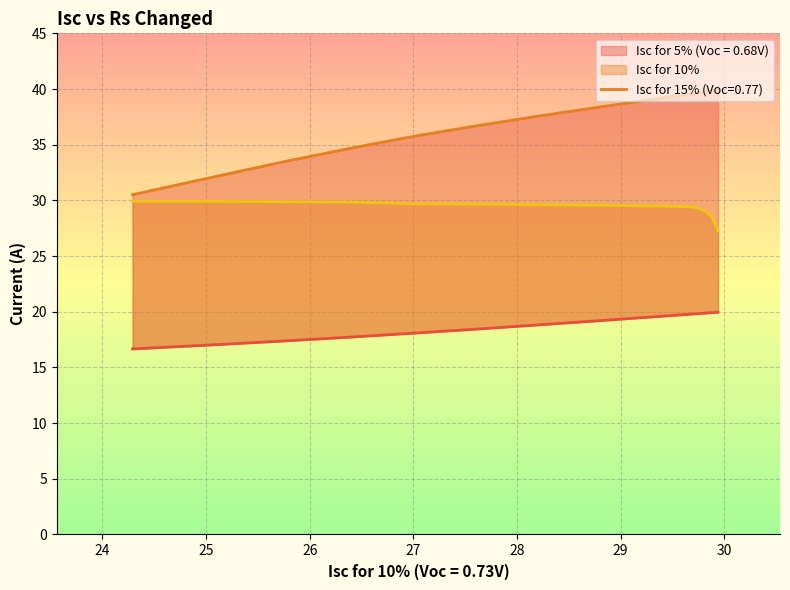

True or false: Isc for 10% and Isc for 5% (Voc = 0.68V) intersect in this chart.

False